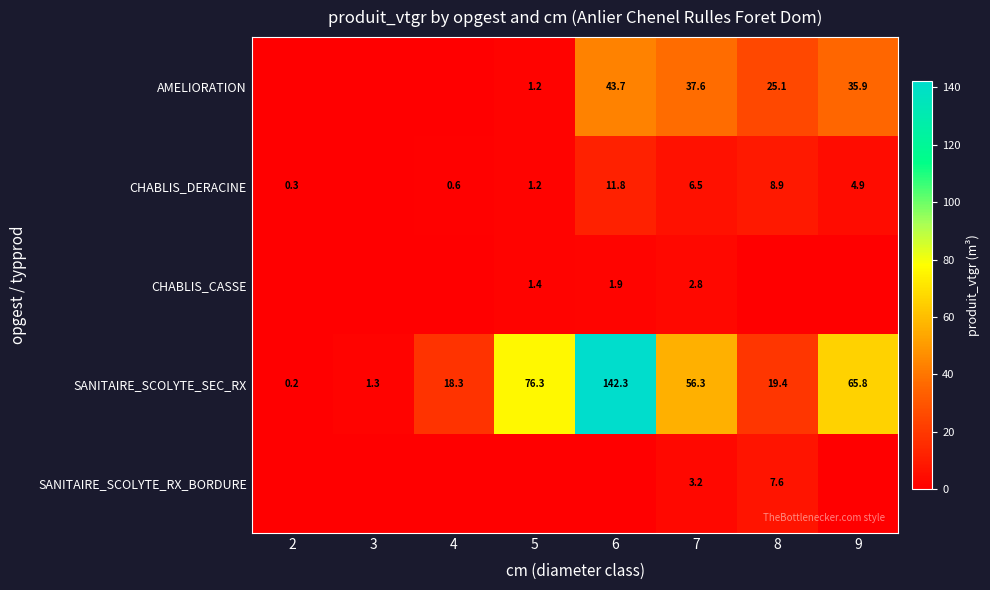

Is it true that CHABLIS_CASSE equals 2.8 at 7?

True